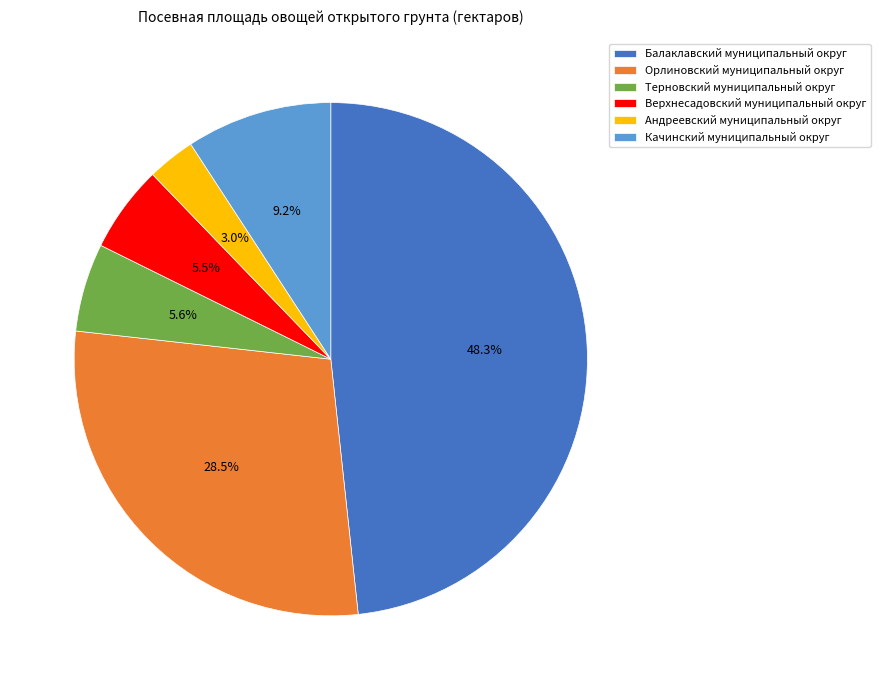

Between Верхнесадовский муниципальный округ and Андреевский муниципальный округ, which is larger?

Верхнесадовский муниципальный округ